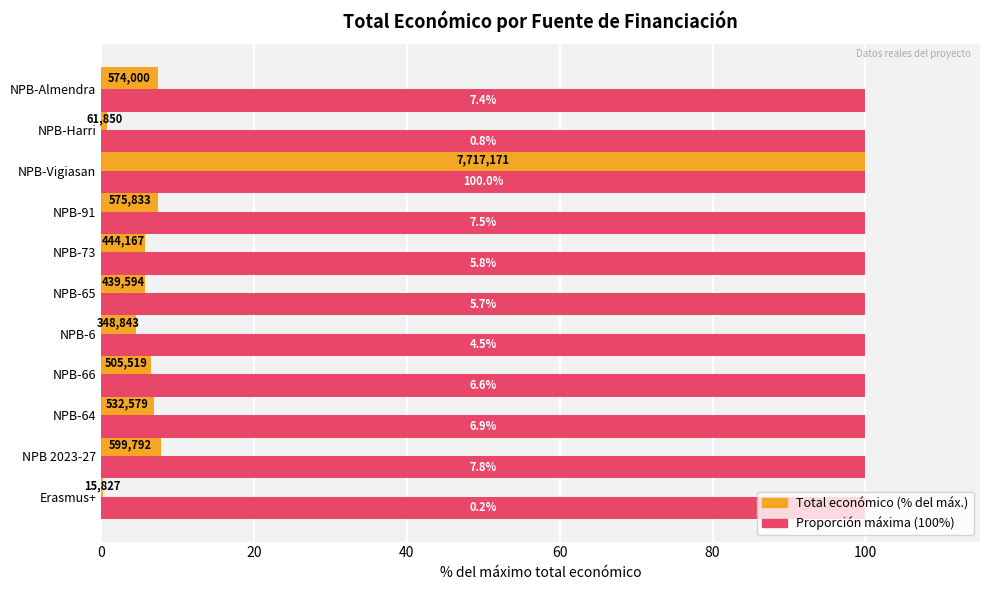

What is the maximum value shown in the chart?

100.0